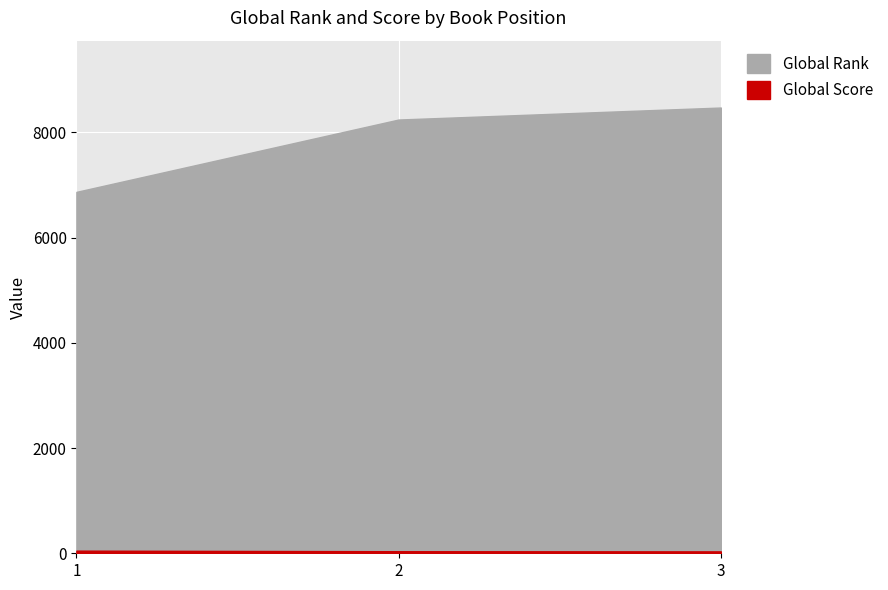

Rank the categories by Global Score value from lowest to highest.

3, 2, 1